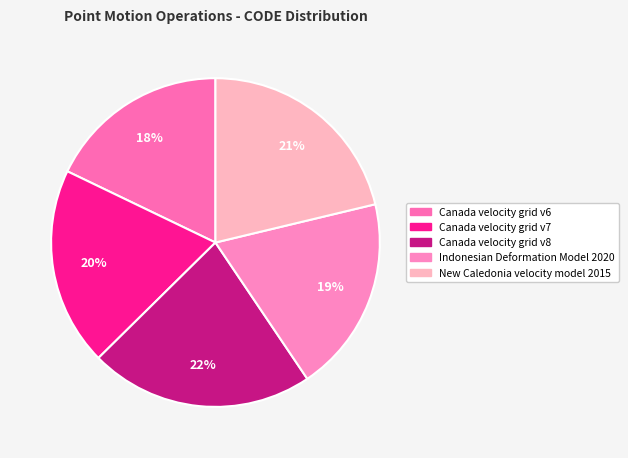

How many segments does this pie chart have?

5